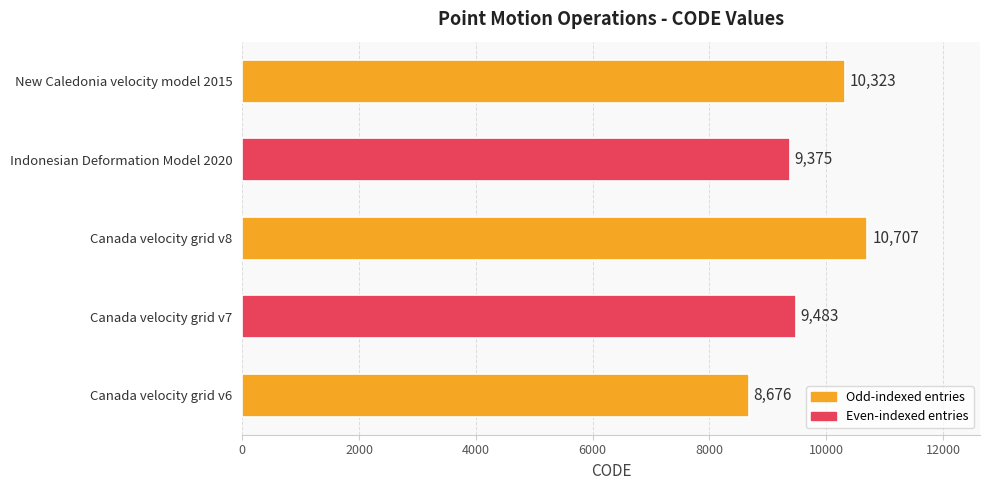

What value does the data have at Canada velocity grid v8, to the nearest 50?

10700